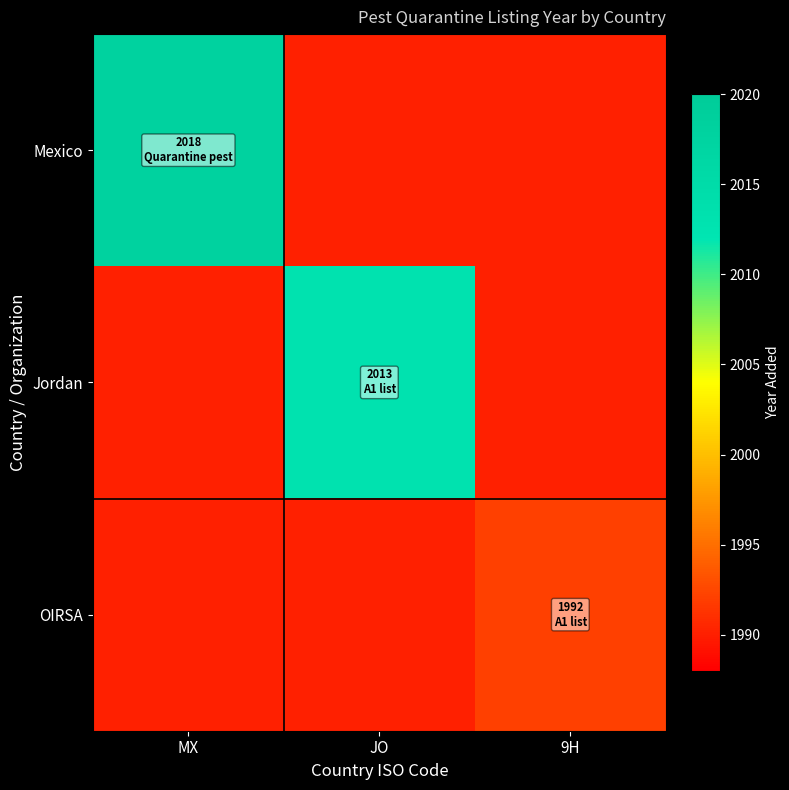

Count the number of categories in the chart.

3